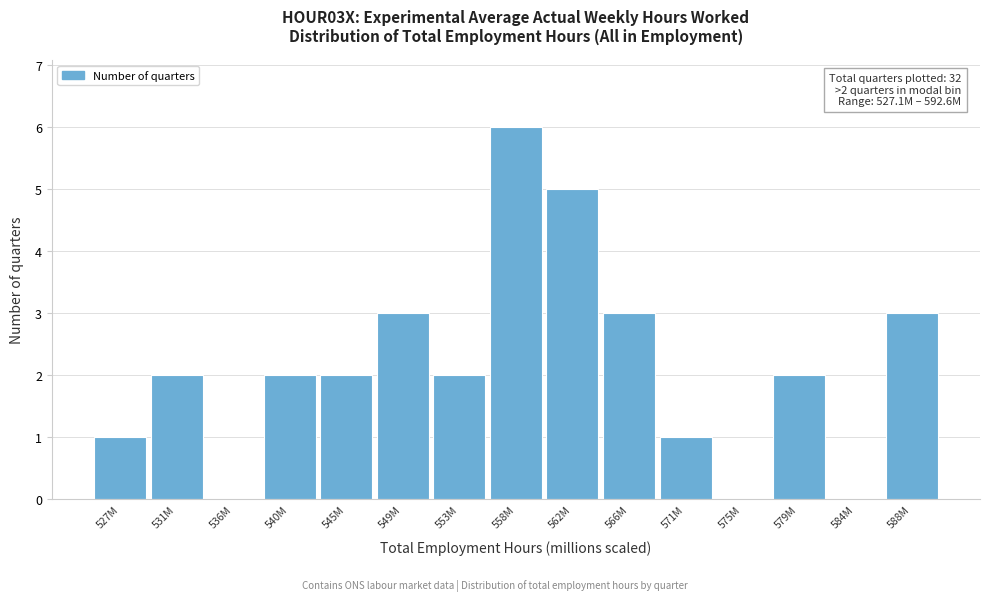

Reading left to right, extract all data points from this chart.

527M=1	531M=2	536M=0	540M=2	545M=2	549M=3	553M=2	558M=6	562M=5	566M=3	571M=1	575M=0	579M=2	584M=0	588M=3